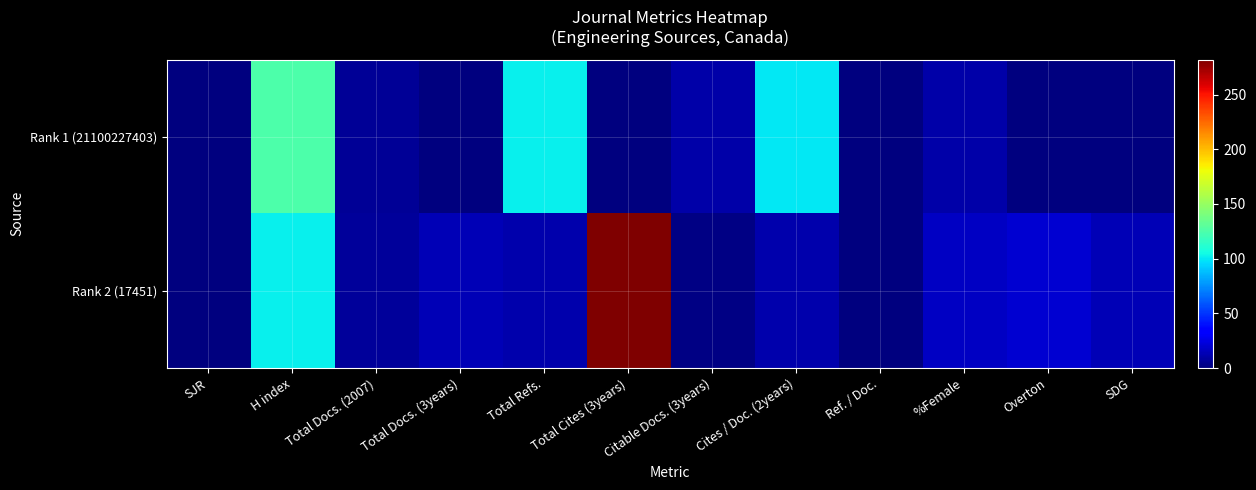

Reading left to right, transcribe all the data shown in this chart.

Rank 1 (21100227403): SJR=0	H index=125	Total Docs. (2007)=6	Total Docs. (3years)=0	Total Refs.=102	Total Cites (3years)=0	Citable Docs. (3years)=11	Cites / Doc. (2years)=100	Ref. / Doc.=0	%Female=11	Overton=0	SDG=0
Rank 2 (17451): SJR=0	H index=102	Total Docs. (2007)=7	Total Docs. (3years)=14	Total Refs.=12	Total Cites (3years)=282	Citable Docs. (3years)=2	Cites / Doc. (2years)=12	Ref. / Doc.=0	%Female=17	Overton=20	SDG=14